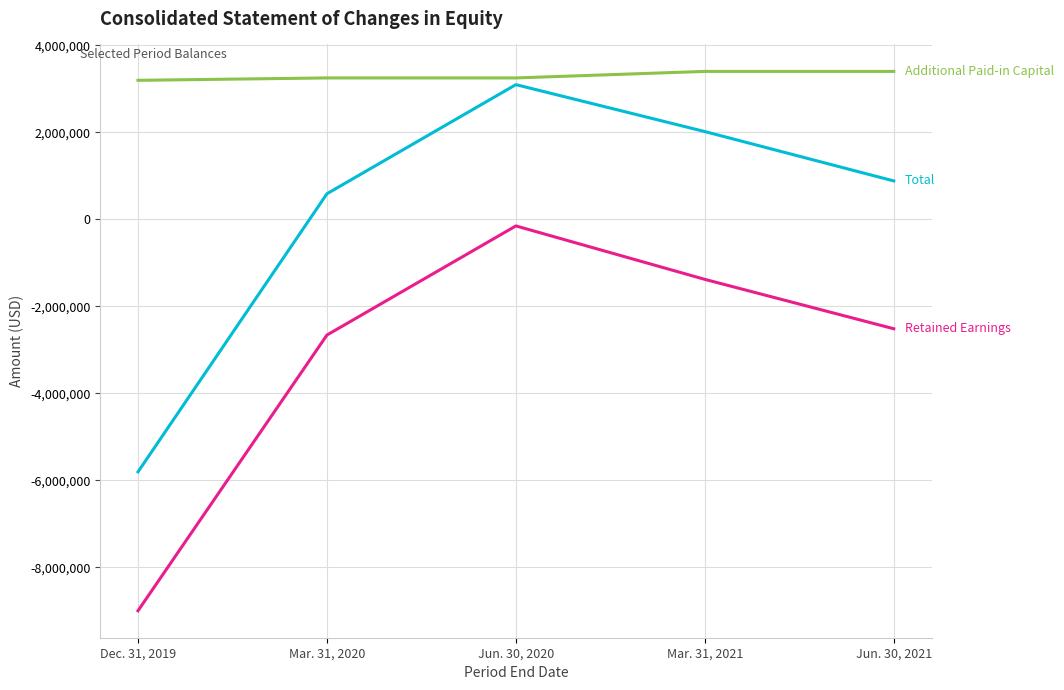

What is the difference between the highest and lowest values at Mar. 31, 2021?

4780581